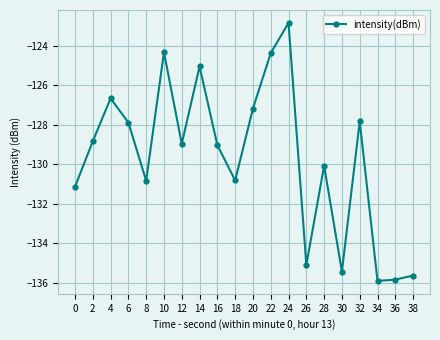

Is this an area chart (filled region under the line)?

No